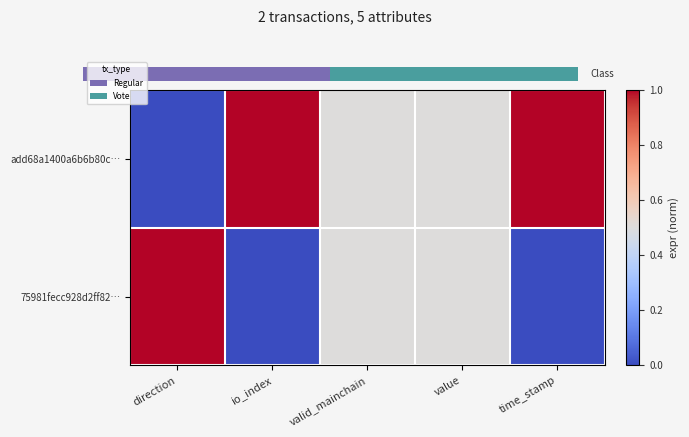

What is the difference between the maximum and minimum values in the 75981fecc928d2ff82… series?

1.0